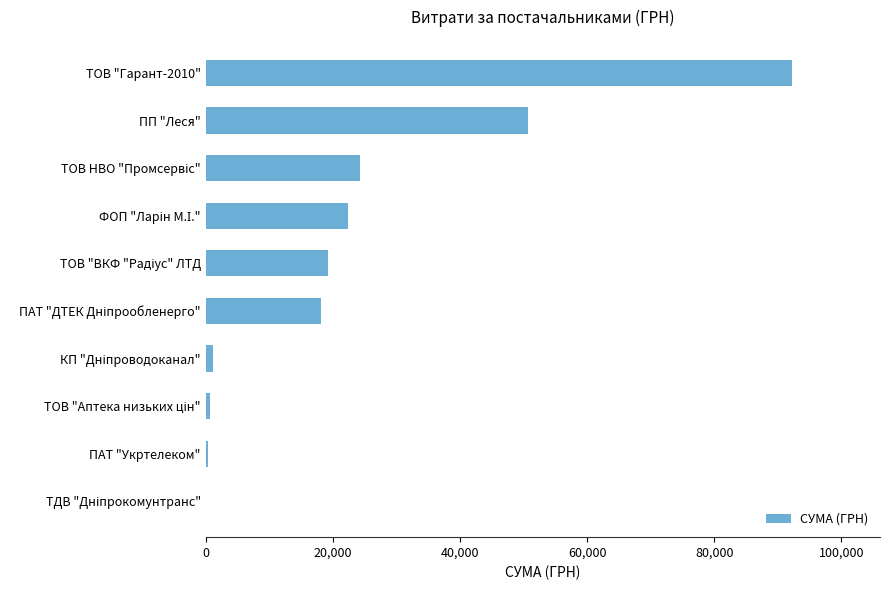

How many series are shown in this chart?

1